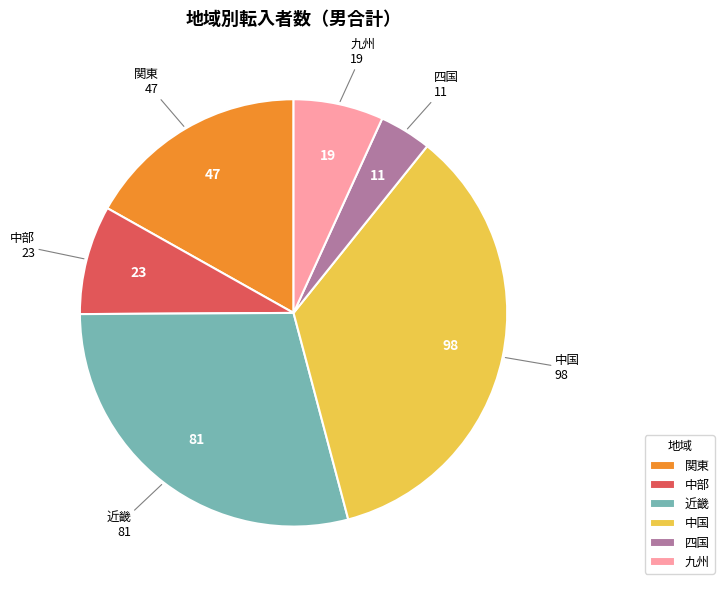

How many slices are in this pie chart?

6